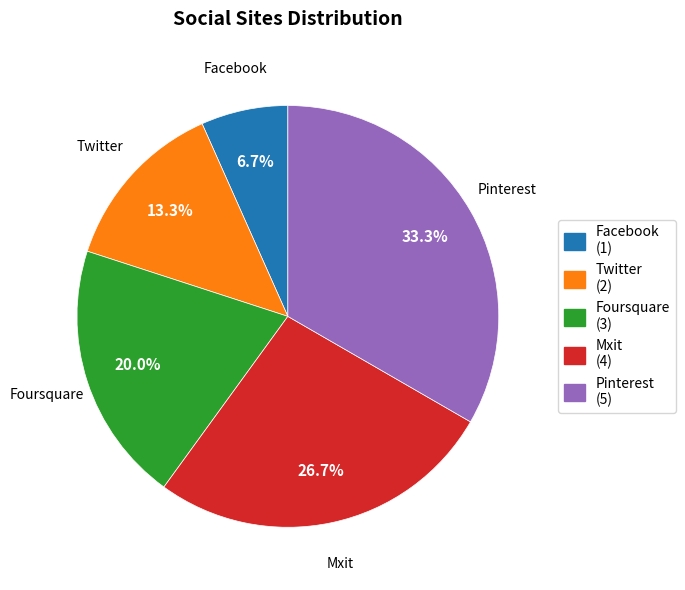

To the nearest percent, what portion does Facebook represent?

7%